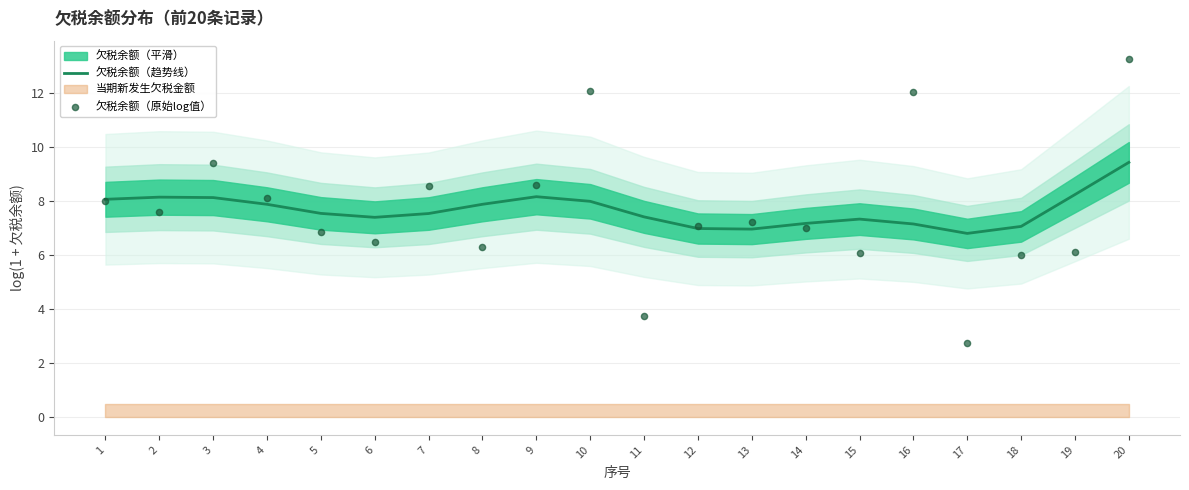

The 欠税余额（趋势线） series shows 9.4 at 20. True or false?

True